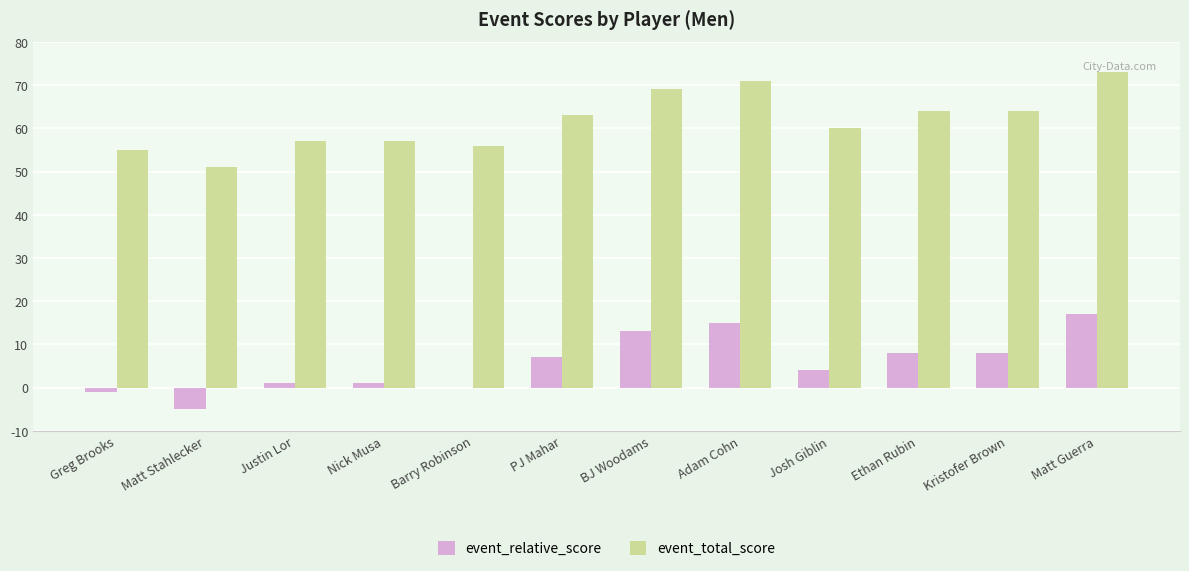

What is the maximum value shown in the chart?

73